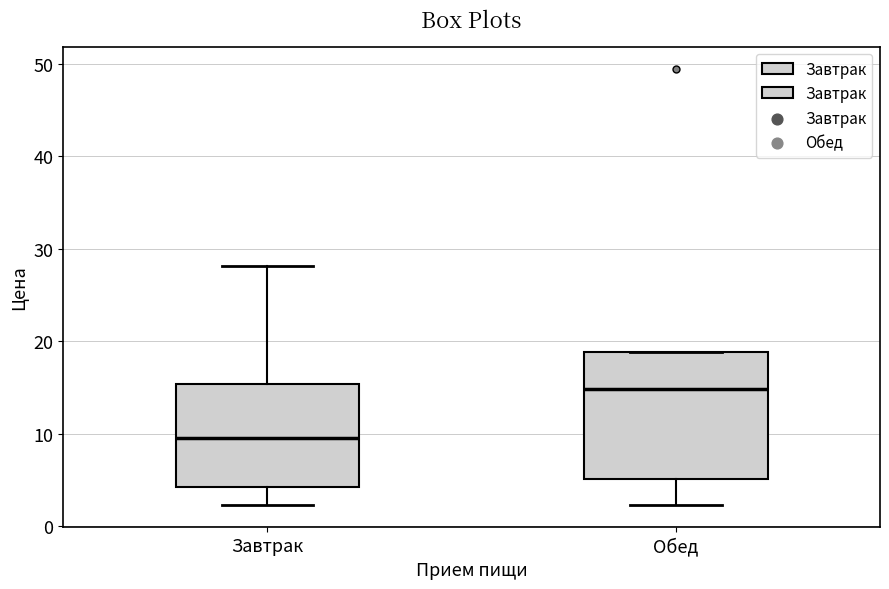

Where does the upper whisker of the box for Завтрак end on the y-axis? The values are not printed on the chart, so give them approximately, as read against the axis.

28